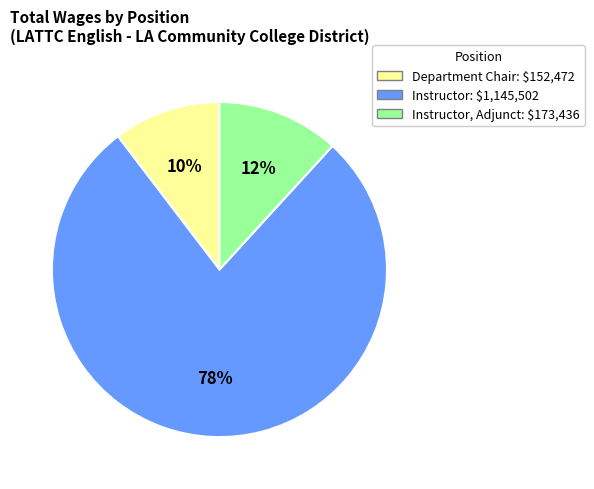

To the nearest percent, what is the average slice percentage?

33%